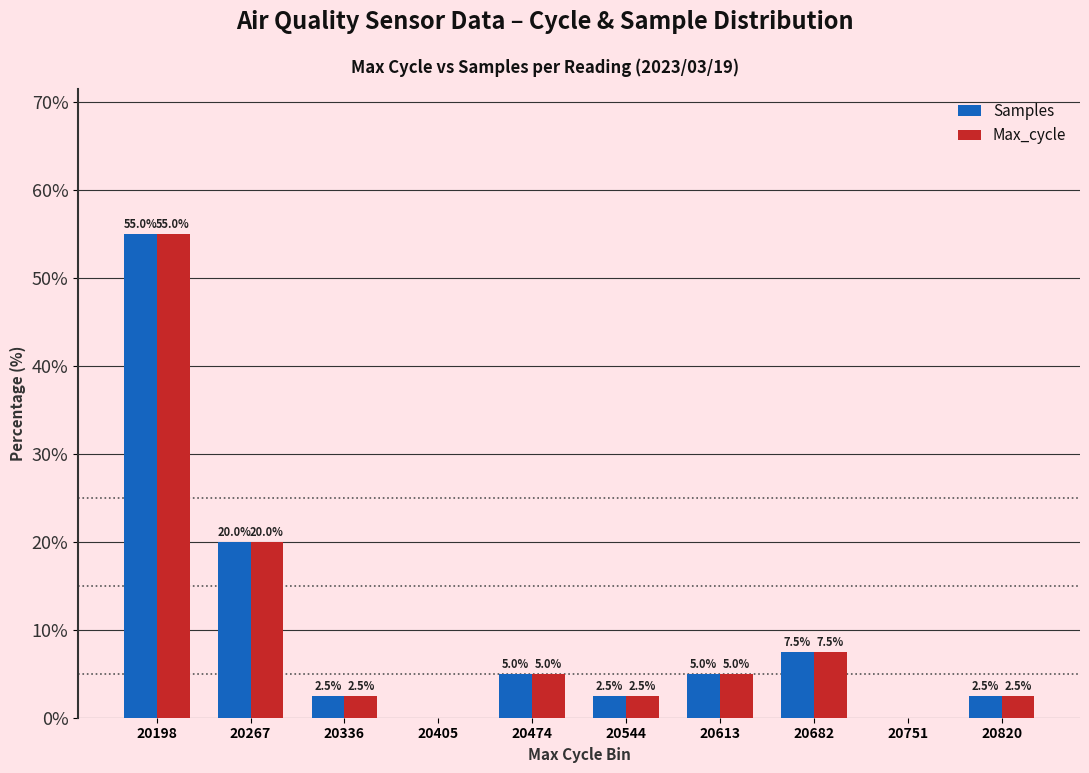

Reading left to right, what are all the values shown in this chart?

Samples: 20198=55.0	20267=20.0	20336=2.5	20405=0.0	20474=5.0	20544=2.5	20613=5.0	20682=7.5	20751=0.0	20820=2.5
Max_cycle: 20198=55.0	20267=20.0	20336=2.5	20405=0.0	20474=5.0	20544=2.5	20613=5.0	20682=7.5	20751=0.0	20820=2.5